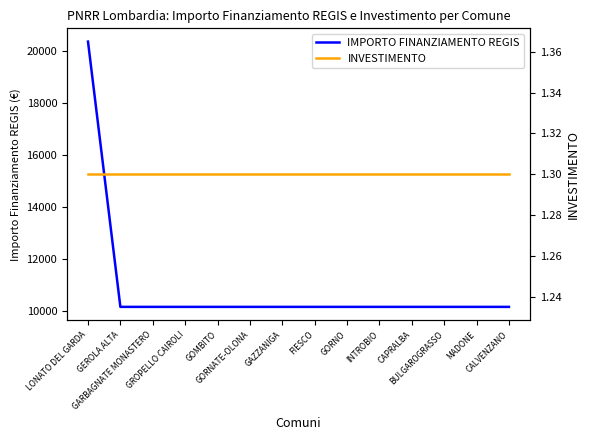

What is the total value across all series at GEROLA ALTA?

10173.3